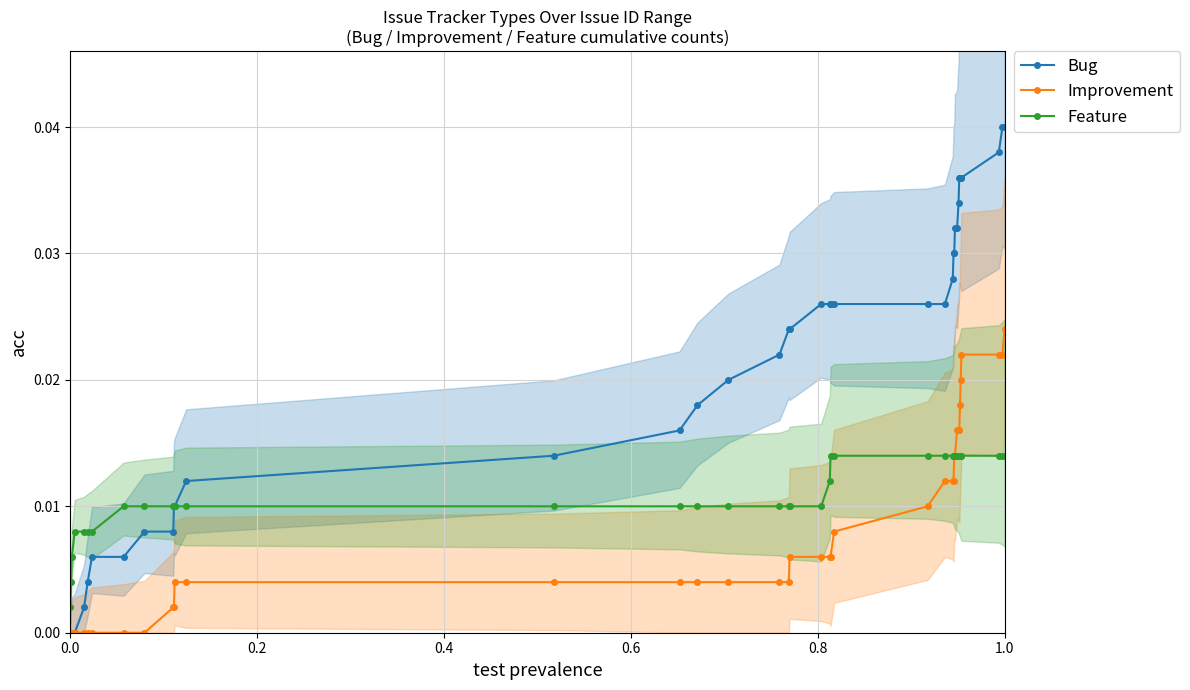

At which category is the sum across all series the highest?

1.0